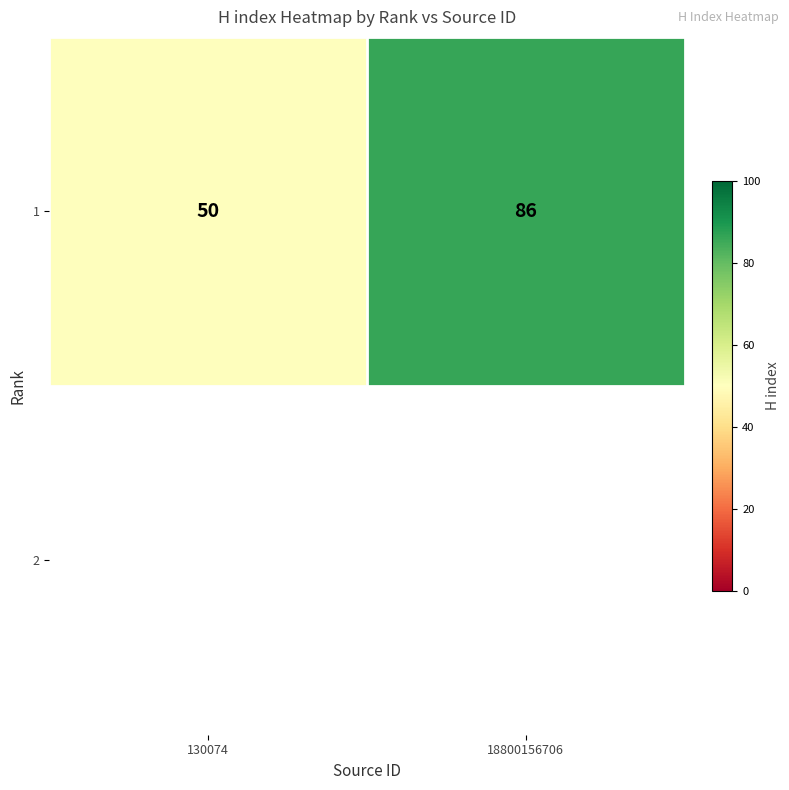

What is the greatest value displayed?

86